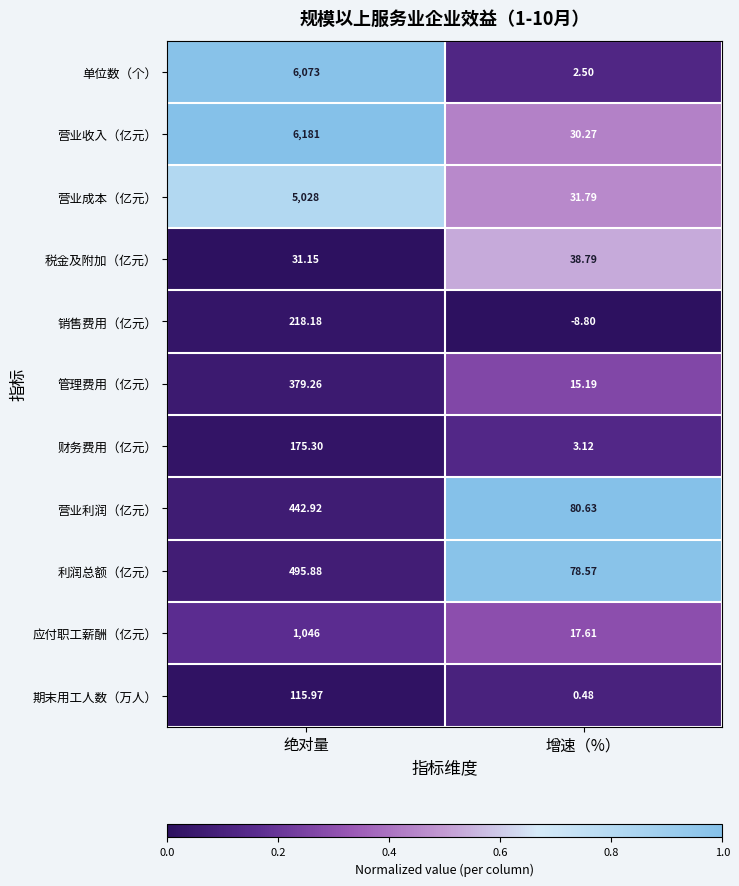

At which label does 利润总额（亿元） reach its peak?

绝对量